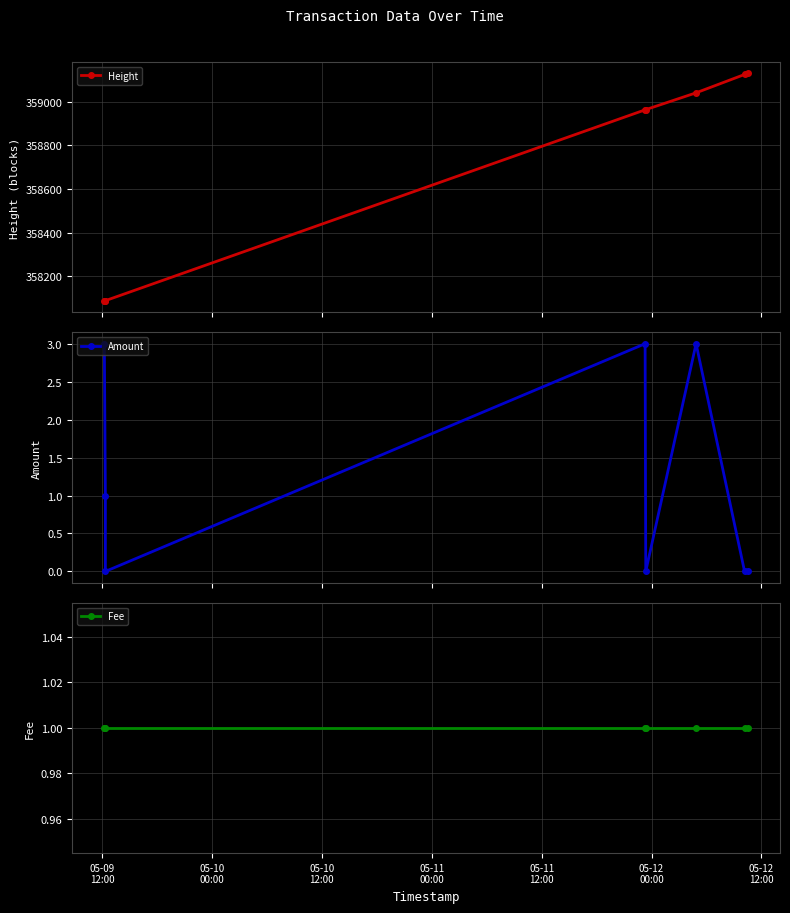

True or false: Height and Amount cross at least once.

False